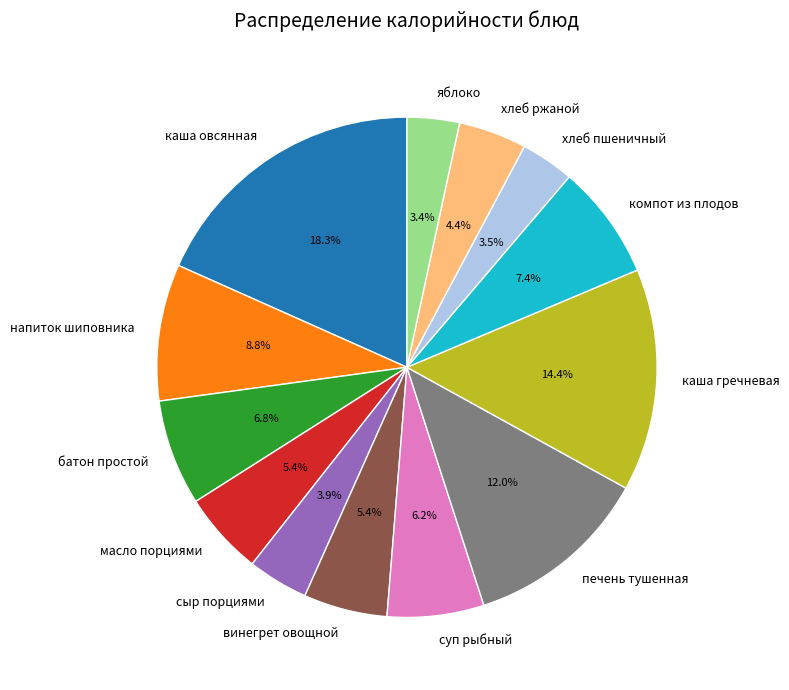

Is it true that хлеб ржаной is 16% of the pie?

False